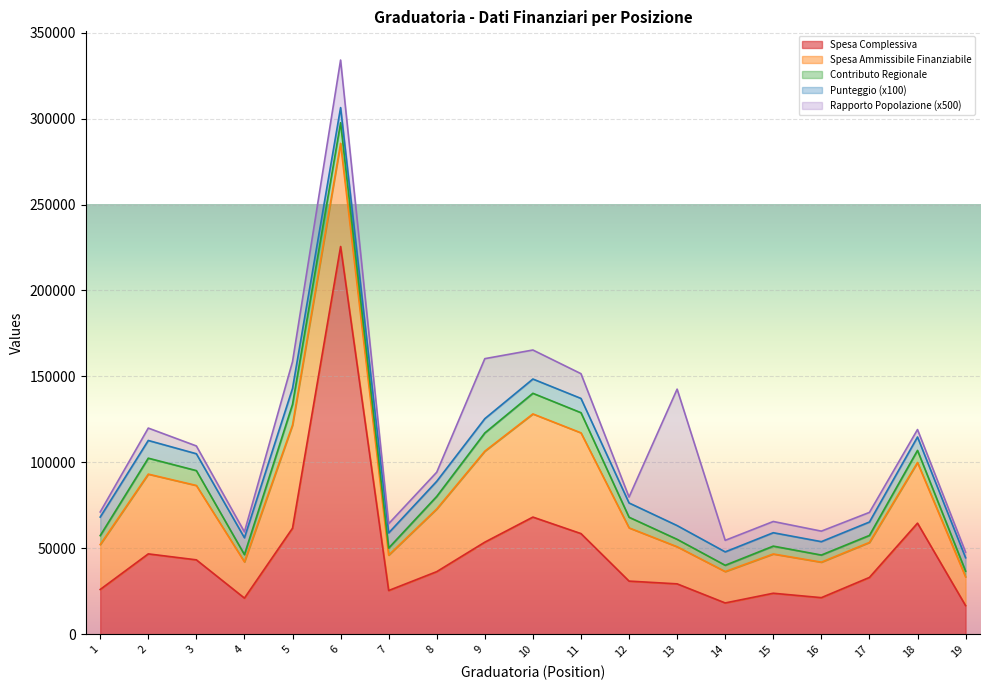

True or false: Contributo Regionale and Spesa Ammissibile intersect in this chart.

False